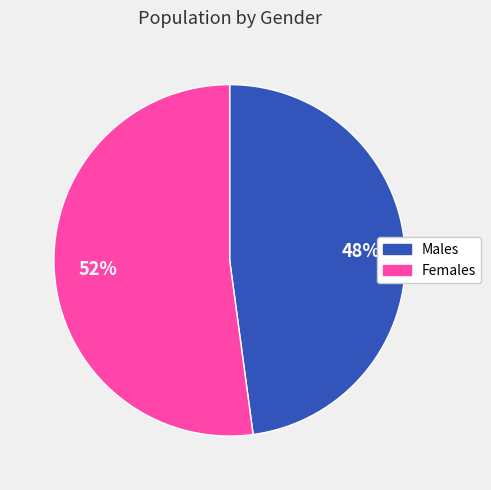

Does any single category account for the majority?

Yes